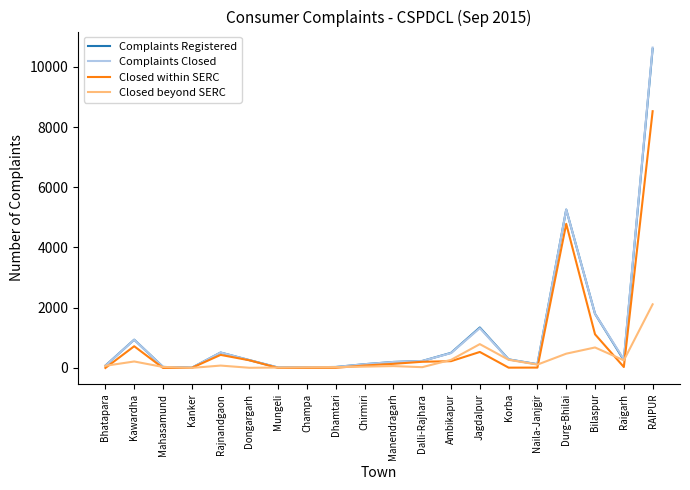

How many lines are shown in the chart?

4